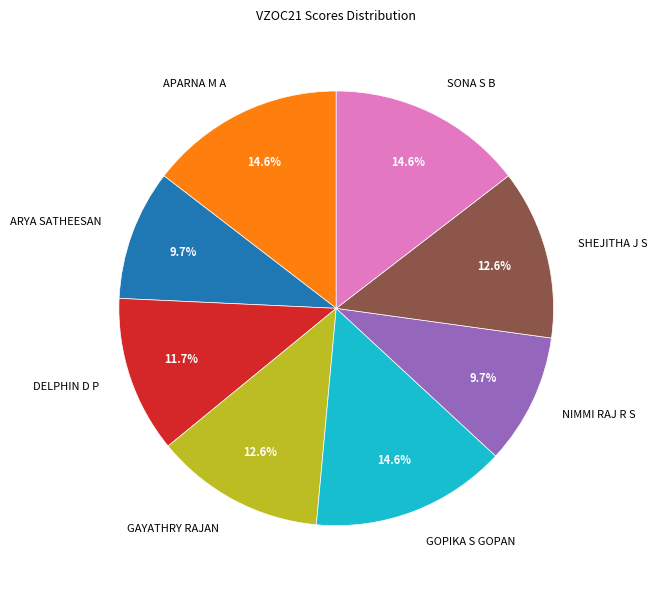

To the nearest percent, what percentage of the pie is ARYA SATHEESAN?

10%